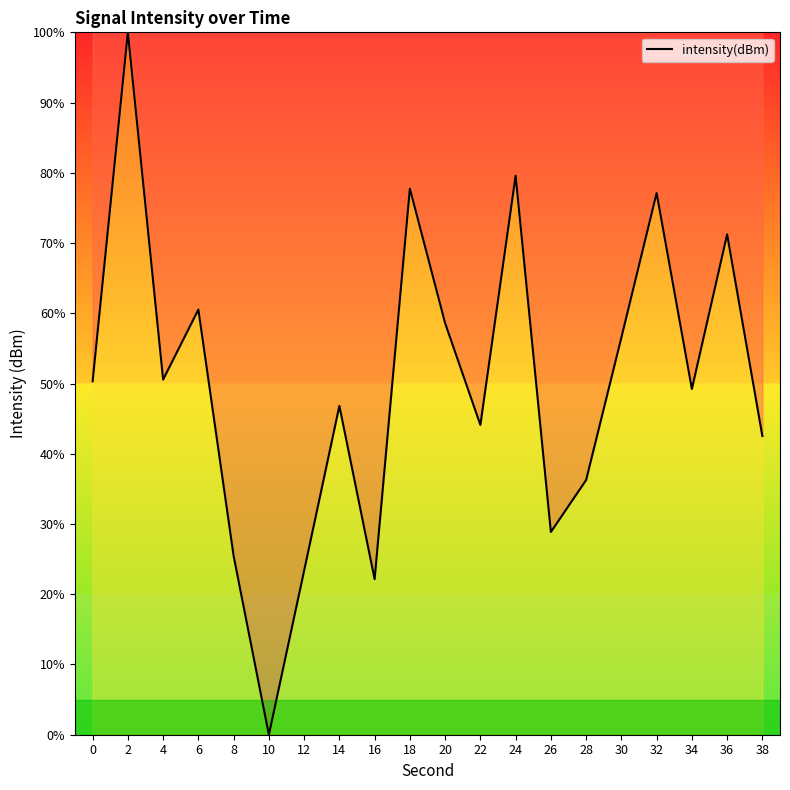

Read the value at 4.

50.6